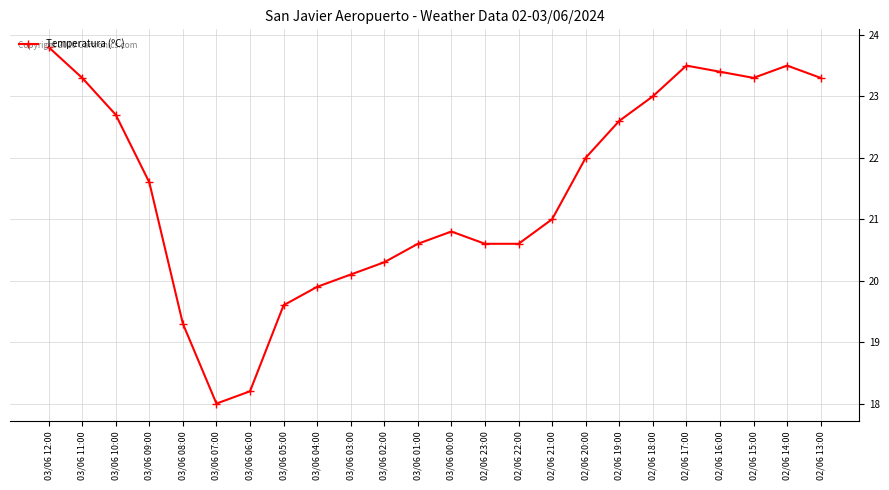

What position from the right is 02/06 15:00?

3